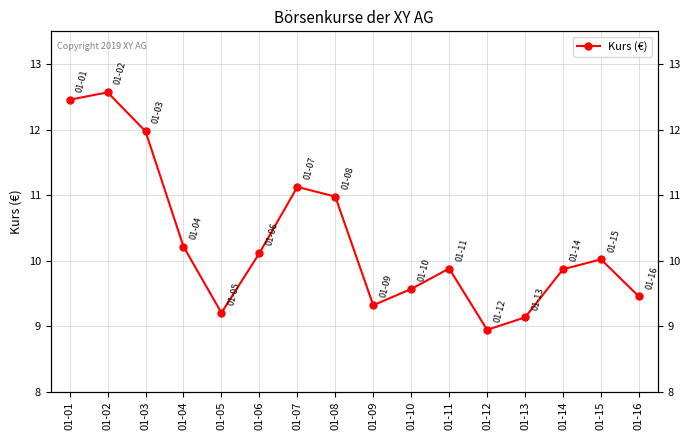

Is it true that the value at 01-12 is 12.7?

False